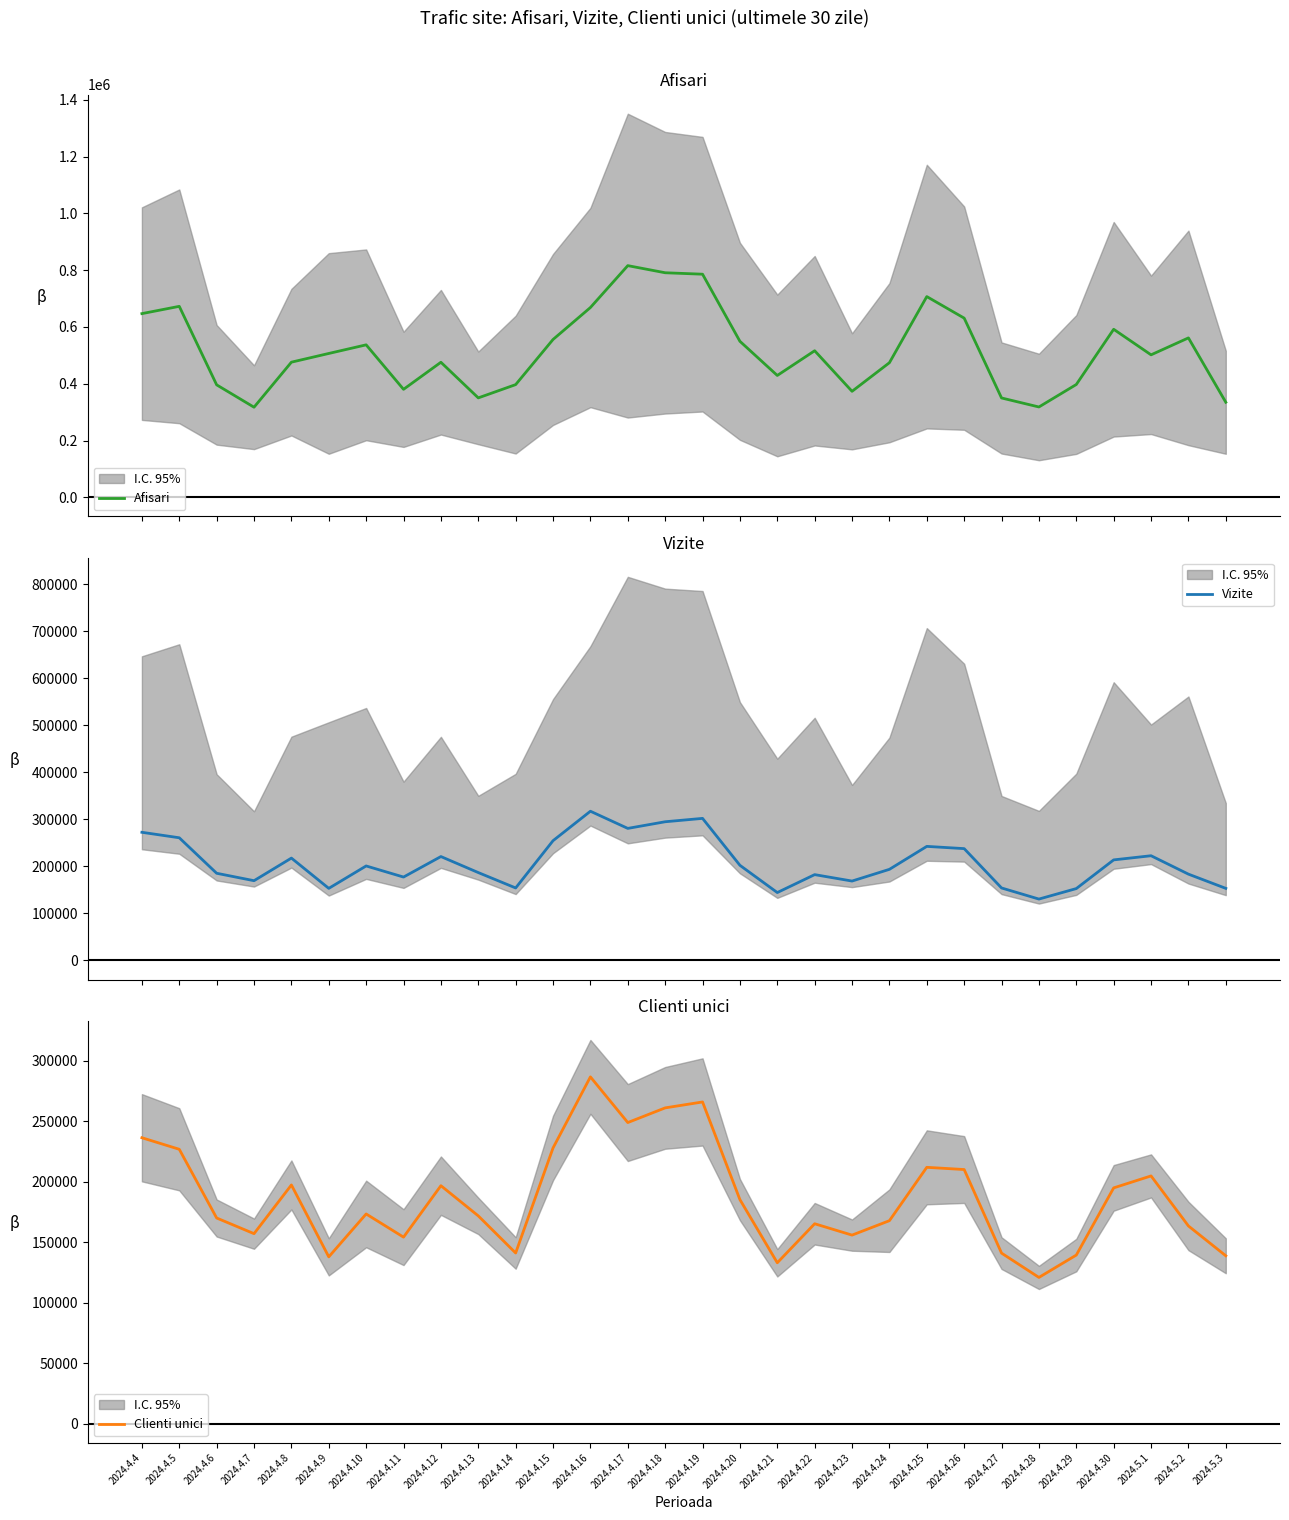

What is the average value of the Clienti unici series?

186227